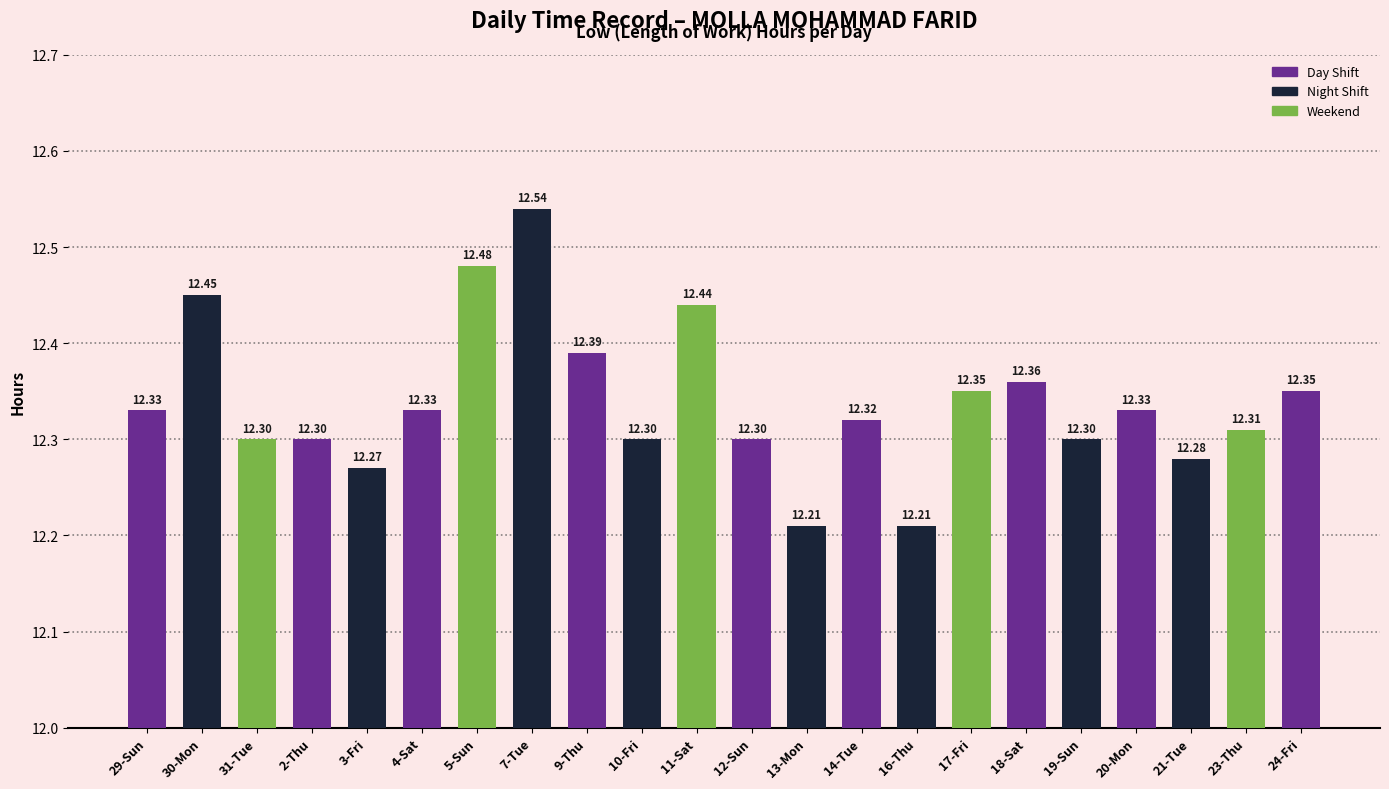

Which category has the highest value across all series?

7-Tue